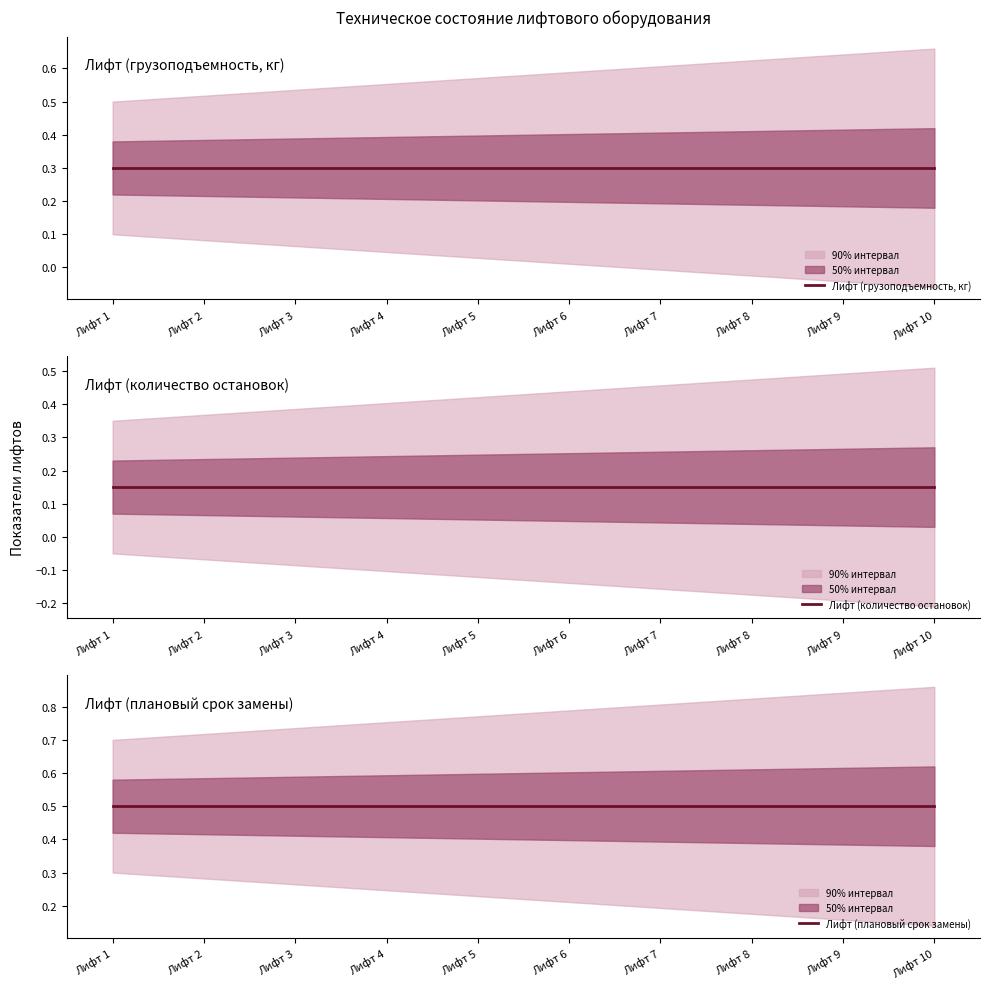

What is the highest value of the Лифт (плановый срок замены) series?

0.5